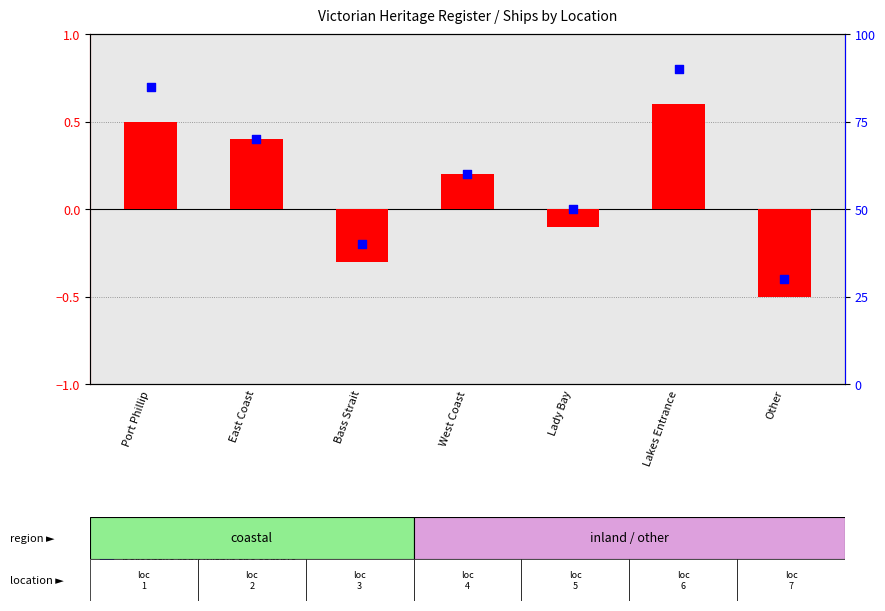

Which series has the largest Y range (max minus min)?

percentile rank within the sample